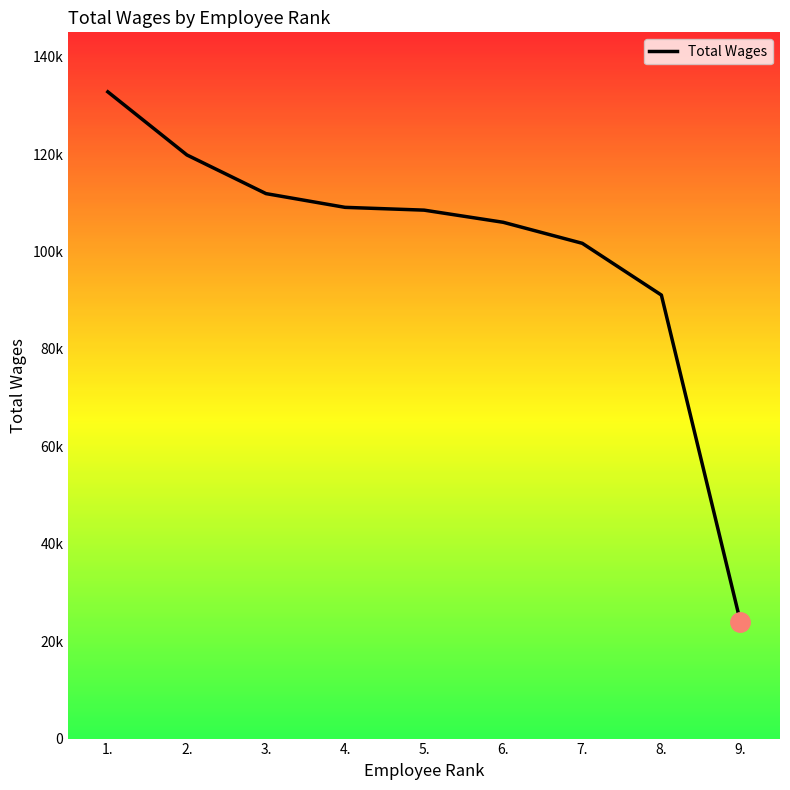

Reading left to right, extract all data points from this chart.

132781	119824	111889	109067	108494	106000	101683	91059	23940